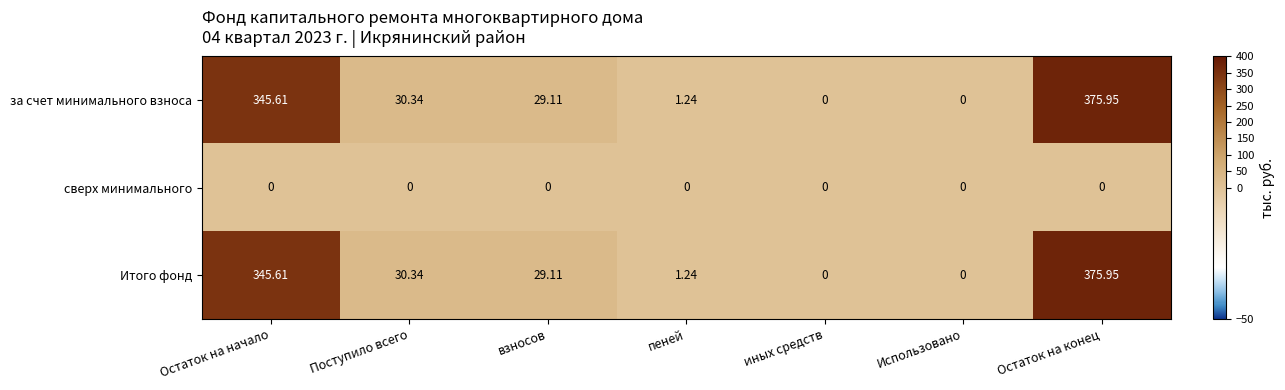

Which category has the highest value in the за счет минимального взноса series?

Остаток на конец